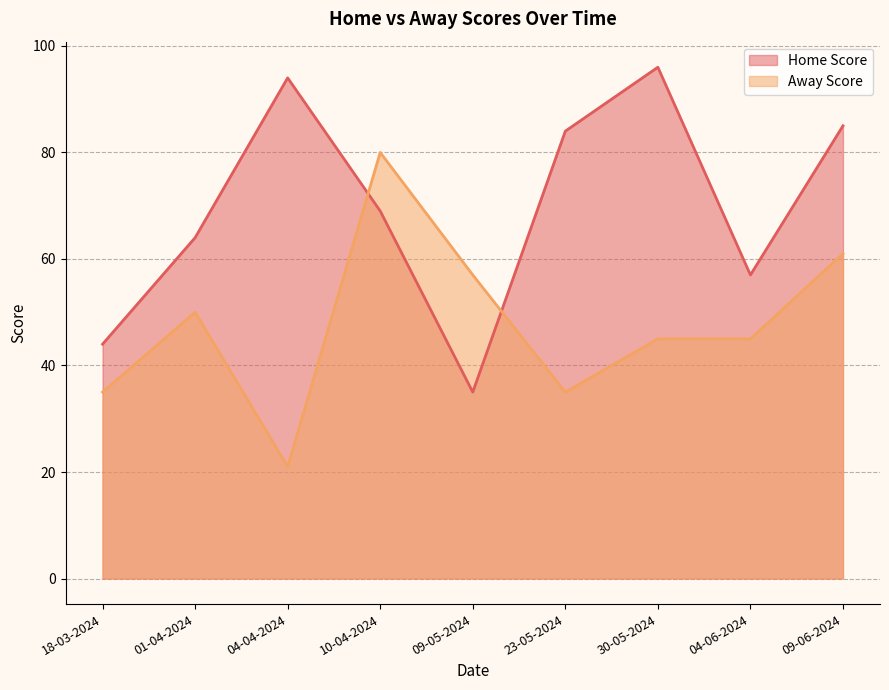

What is the difference between the maximum and second lowest values in the Away Score series?

45